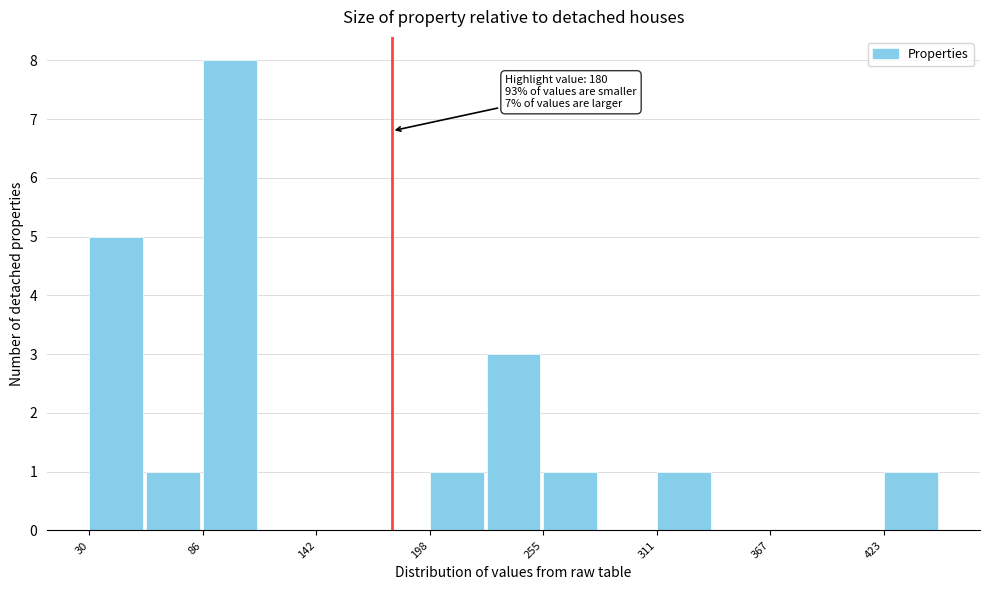

Around what value on the x-axis is the tallest bar? Give the approximate position of its centre, as read against the axis.

100